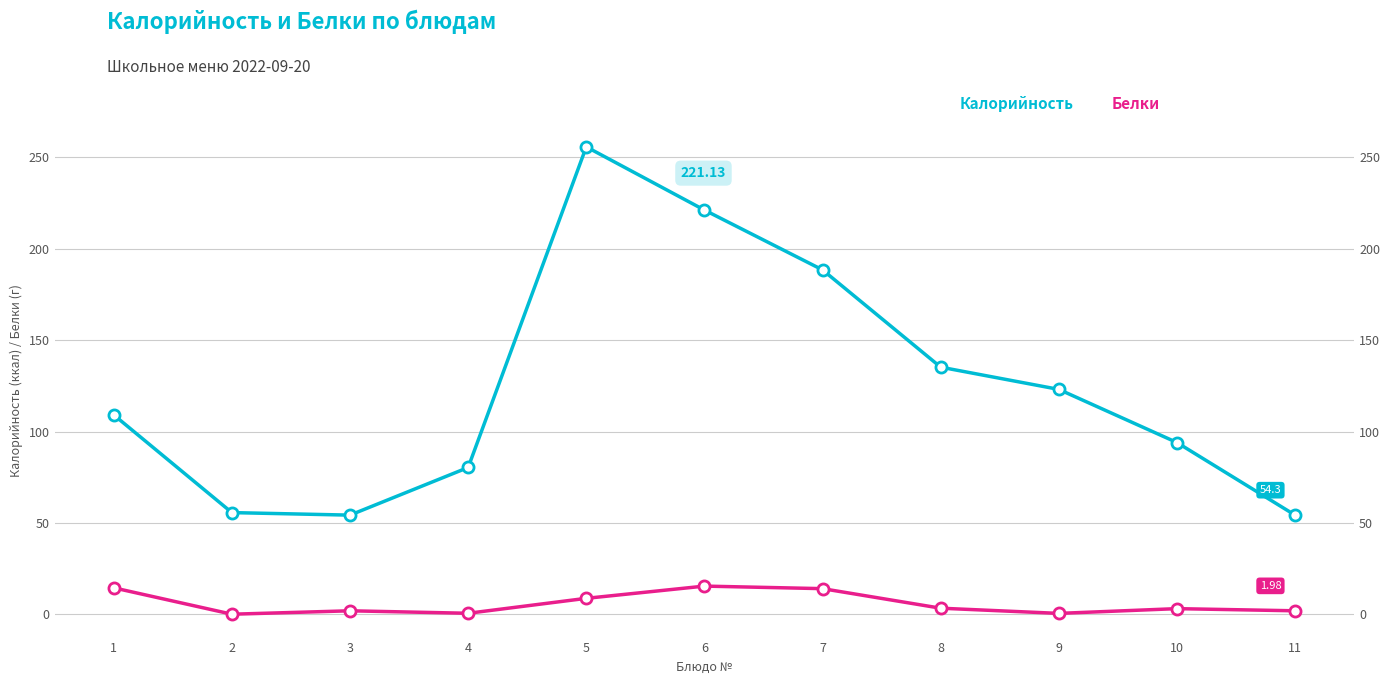

What is the average value of the Белки series?

5.9